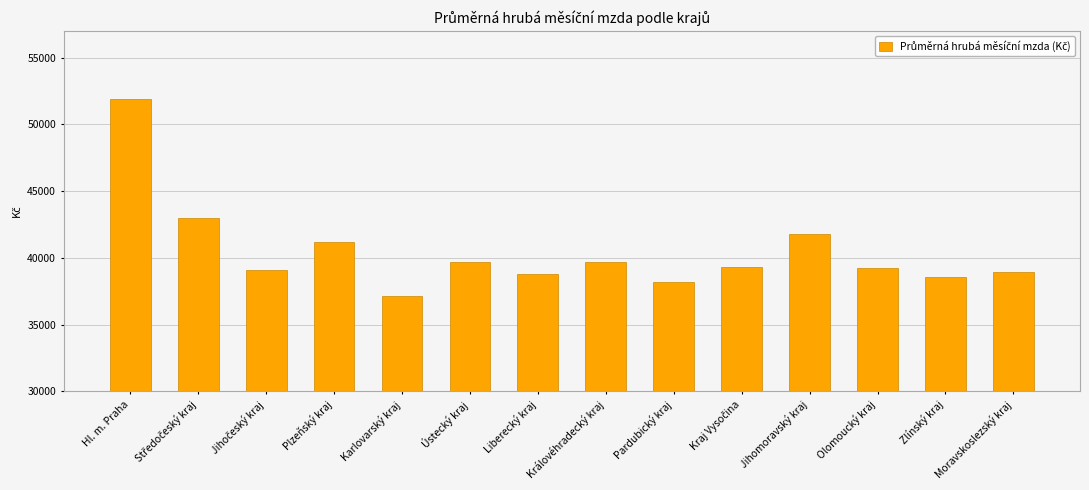

Count the number of data series in this chart.

1